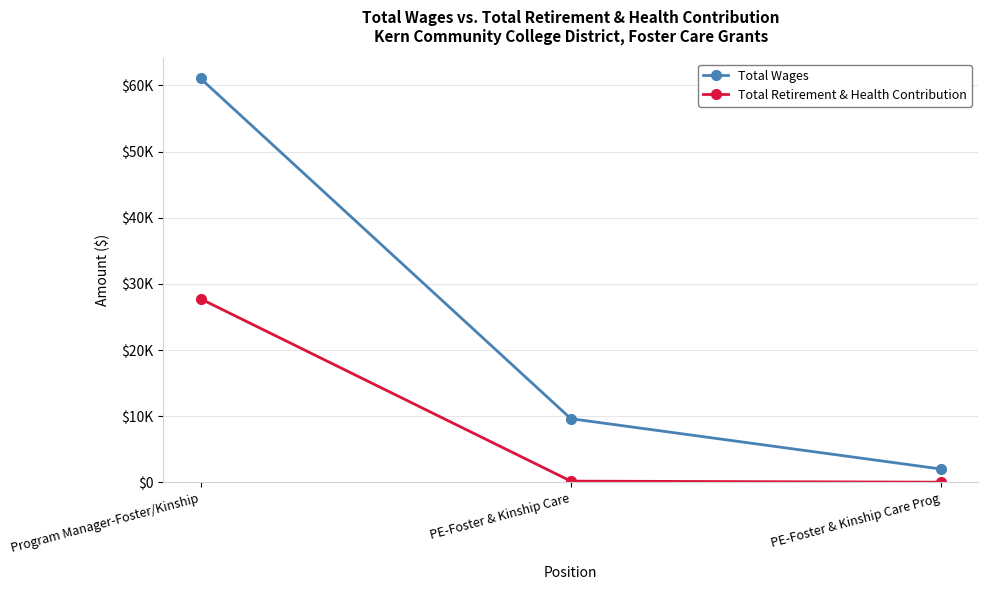

The Total Retirement & Health Contribution series shows 202 at PE-Foster & Kinship Care. True or false?

True